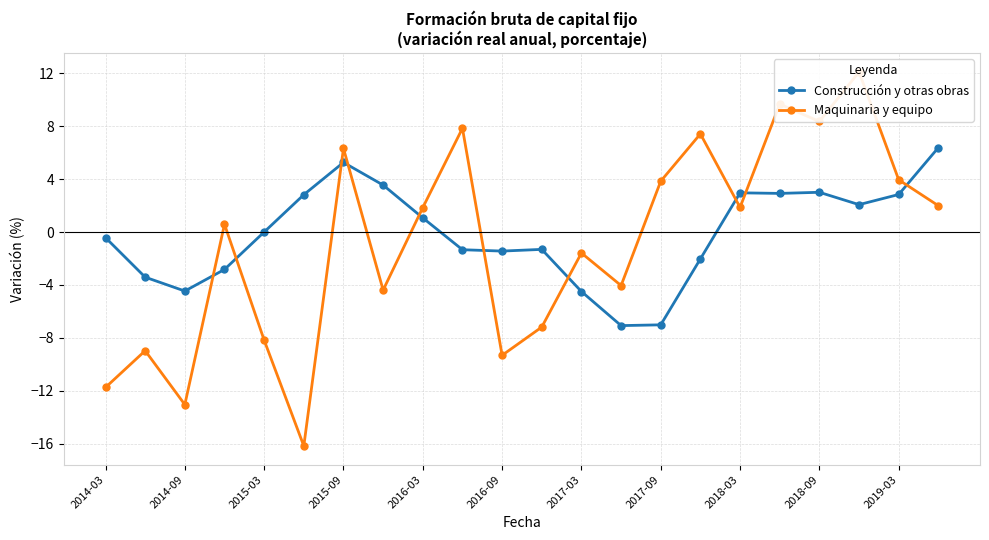

True or false: Maquinaria y equipo and Construcción y otras obras cross at least once.

True